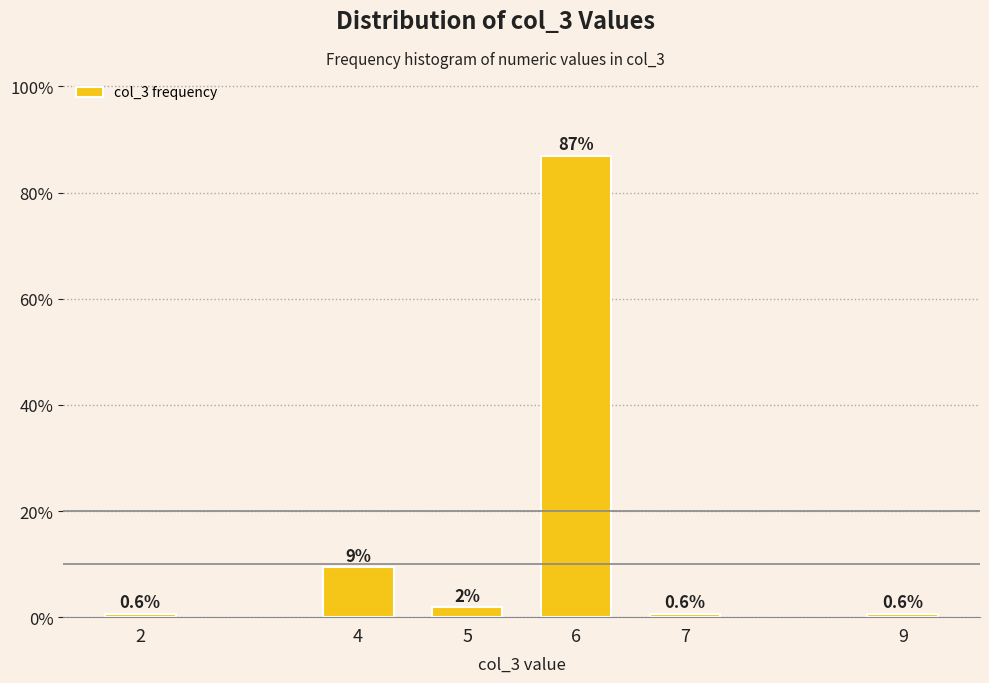

Between 7 and 4, which is larger?

4